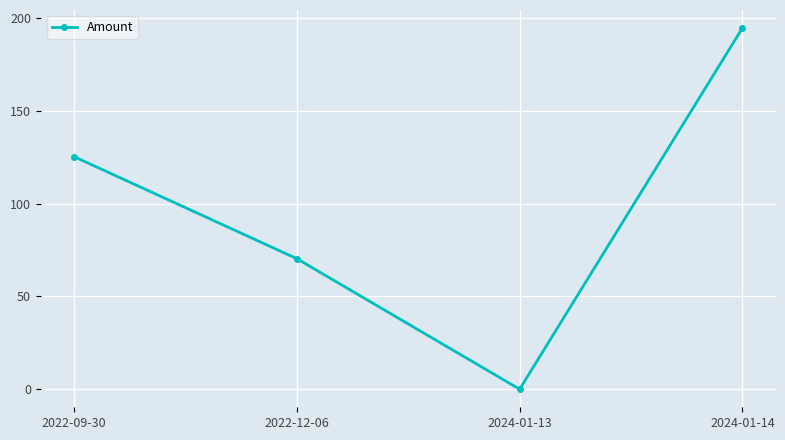

What is the label of the 1st point from the left?

2022-09-30